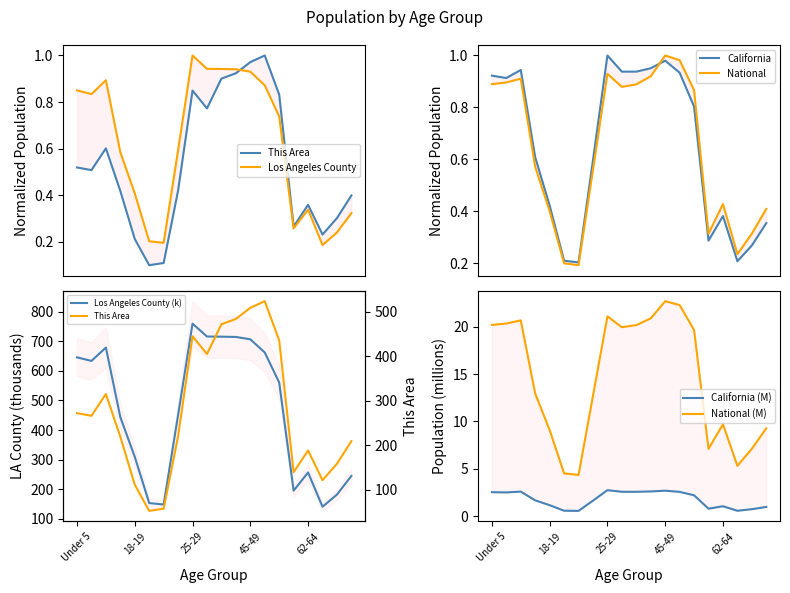

What is the difference between the maximum and minimum values in the California series?

0.8